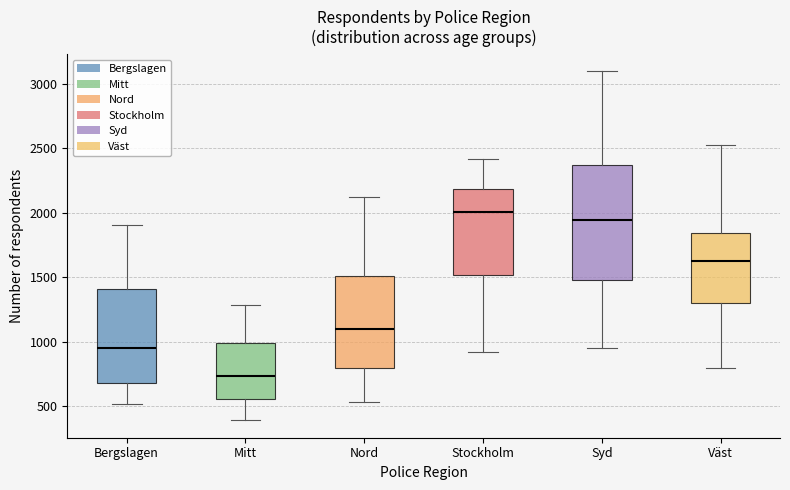

Which box has the lowest median line?

Mitt